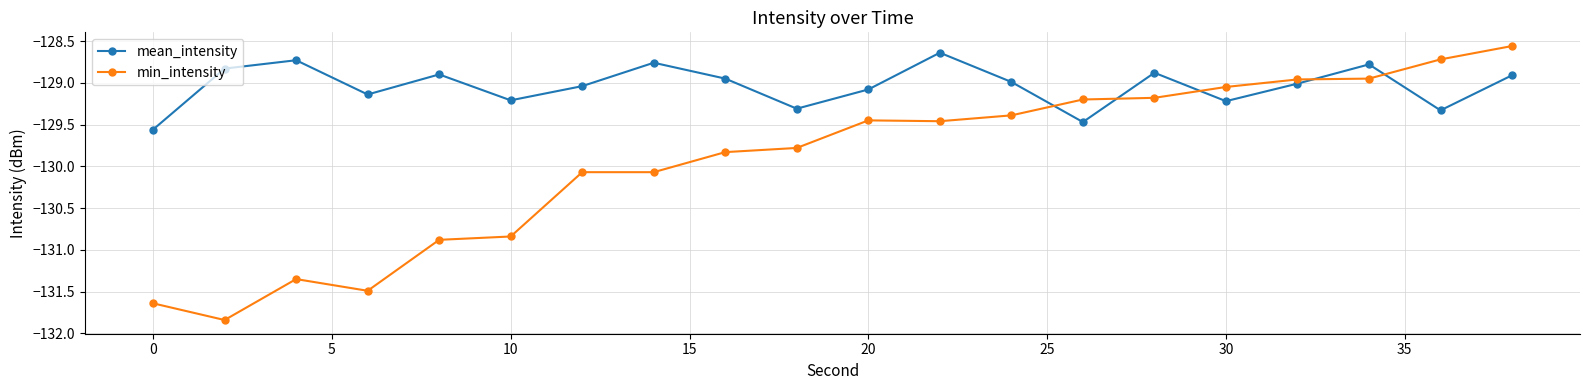

What are all the series names shown in the legend?

mean_intensity, min_intensity